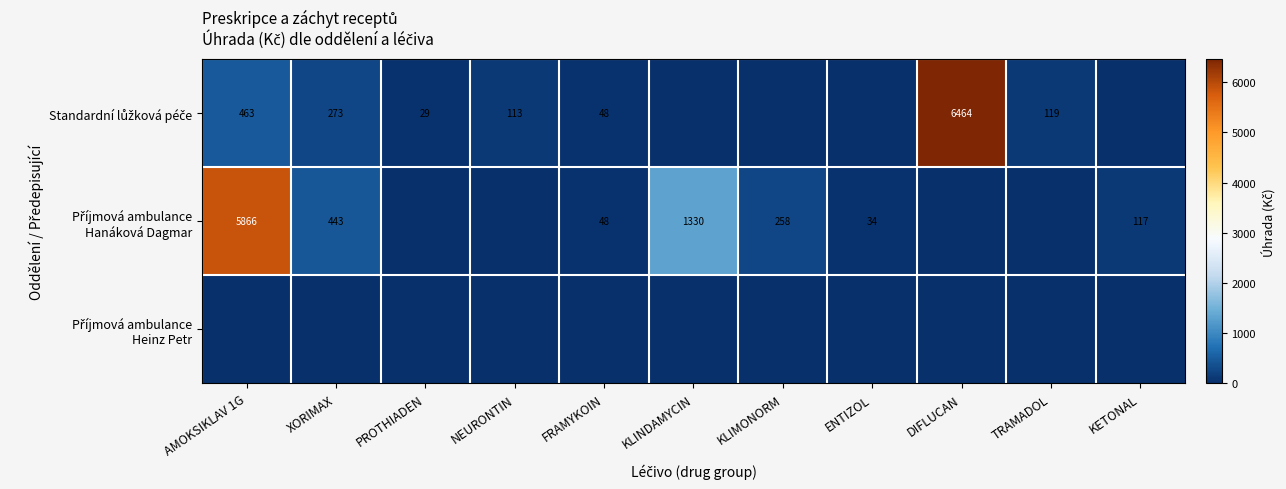

Rank the categories by Standardní lůžková péče value from highest to lowest.

DIFLUCAN, AMOKSIKLAV 1G, XORIMAX, TRAMADOL, NEURONTIN, FRAMYKOIN, PROTHIADEN, KLINDAMYCIN, KLIMONORM, ENTIZOL, KETONAL